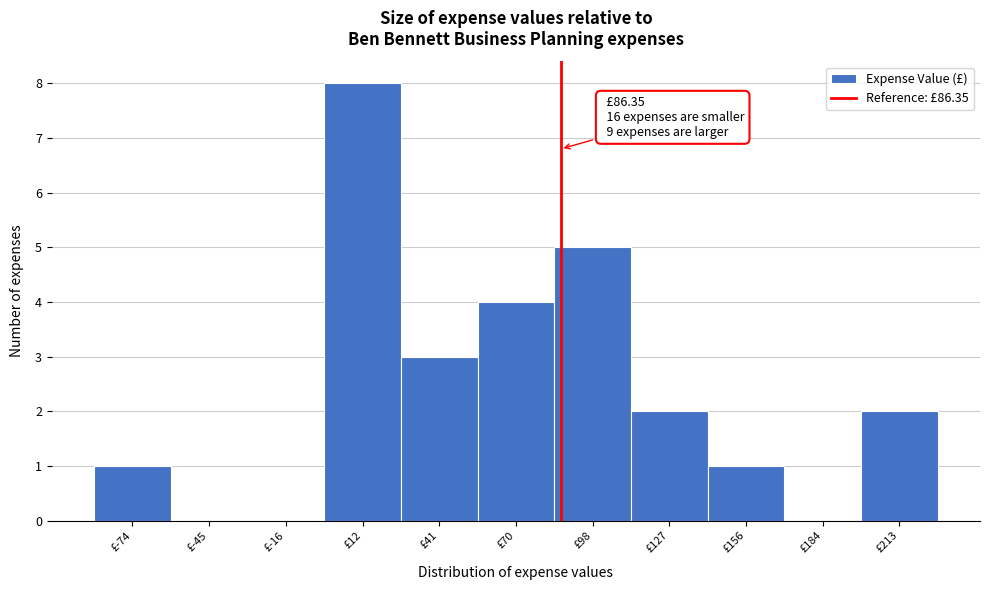

Which range on the x-axis has the tallest bar?

0 to 25